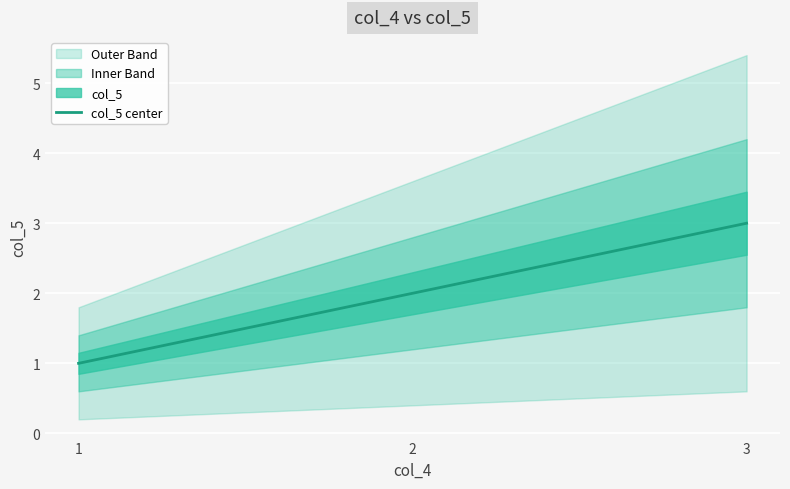

Rank the categories by value from highest to lowest.

3, 2, 1